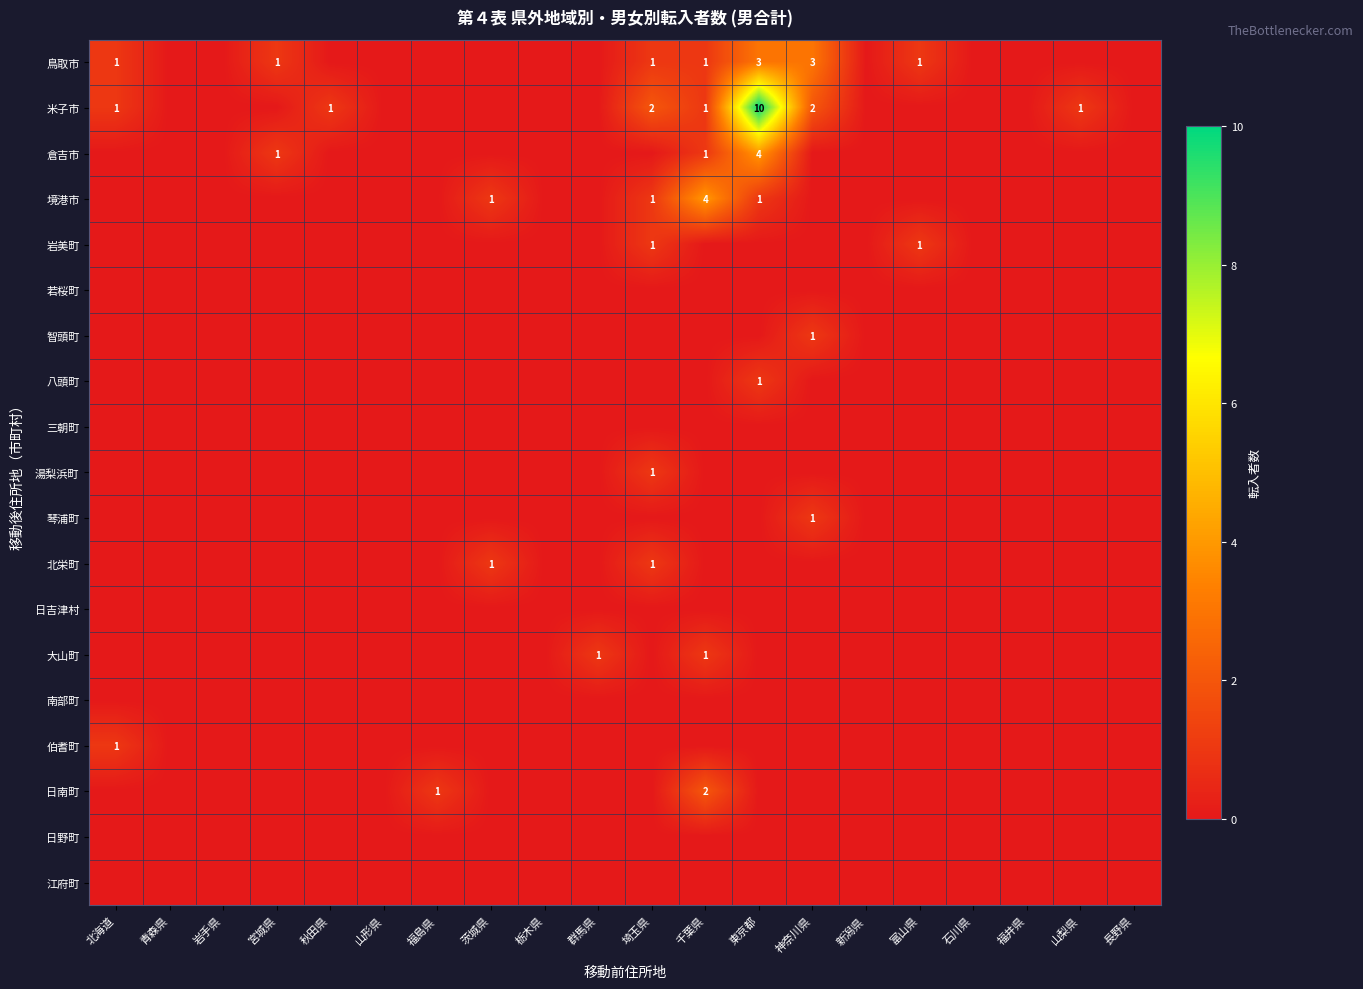

List the labels in order of 八頭町 value, largest first.

東京都, 北海道, 青森県, 岩手県, 宮城県, 秋田県, 山形県, 福島県, 茨城県, 栃木県, 群馬県, 埼玉県, 千葉県, 神奈川県, 新潟県, 富山県, 石川県, 福井県, 山梨県, 長野県